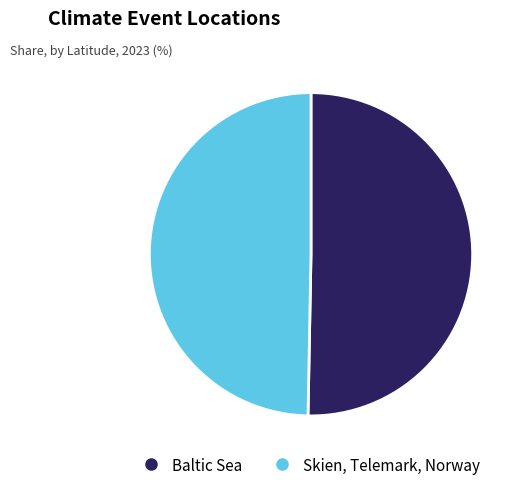

True or false: Baltic Sea accounts for 61% of the total.

False